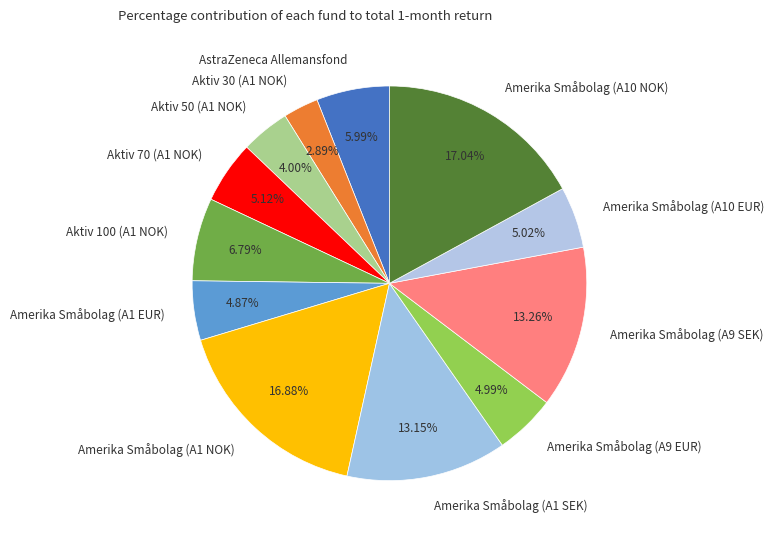

What is the ratio of the value at Aktiv 70 (A1 NOK) to the value at Aktiv 100 (A1 NOK)?

0.8